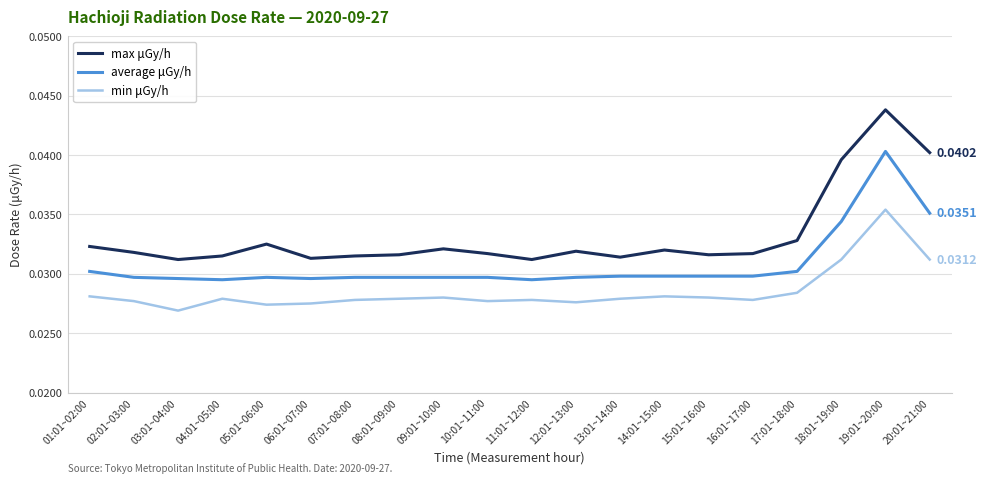

How many categories are shown in the chart?

20